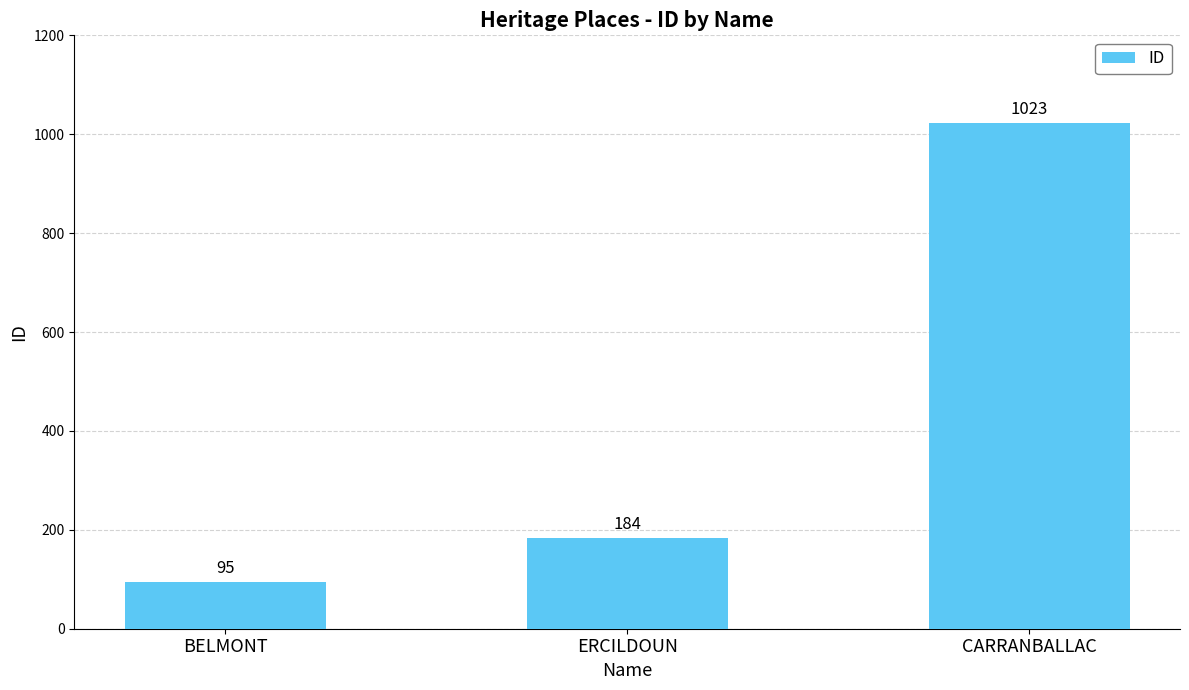

What is the ratio of the value at ERCILDOUN to the value at CARRANBALLAC?

0.2